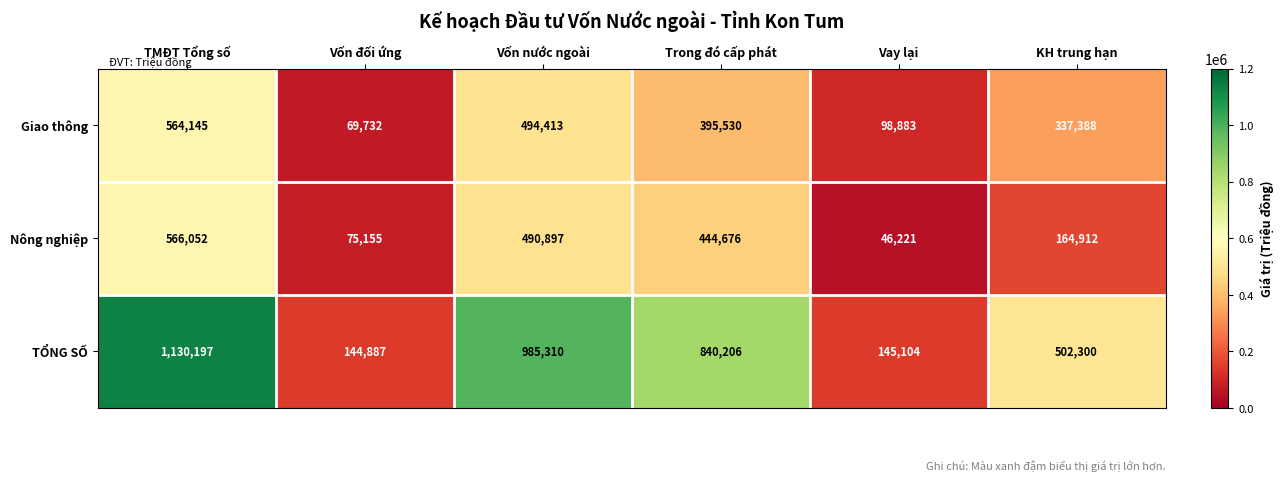

What is the spread (max minus min) of values at Vay lại?

98883